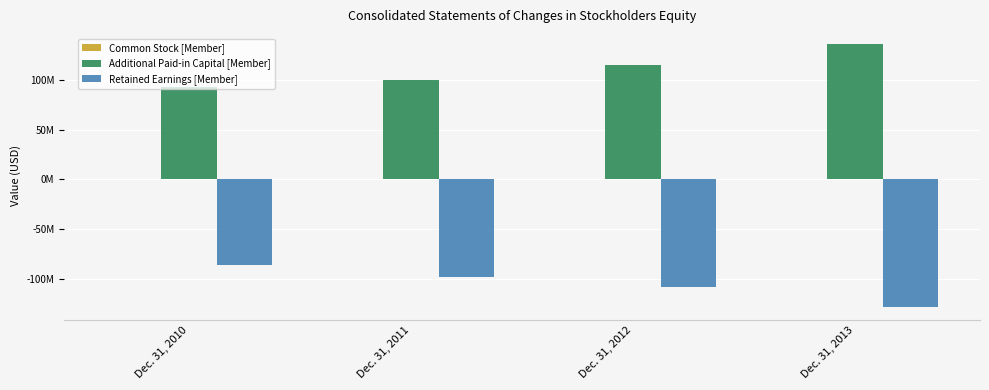

The value of Additional Paid-in Capital [Member] at Dec. 31, 2011 is 99645655. True or false?

True